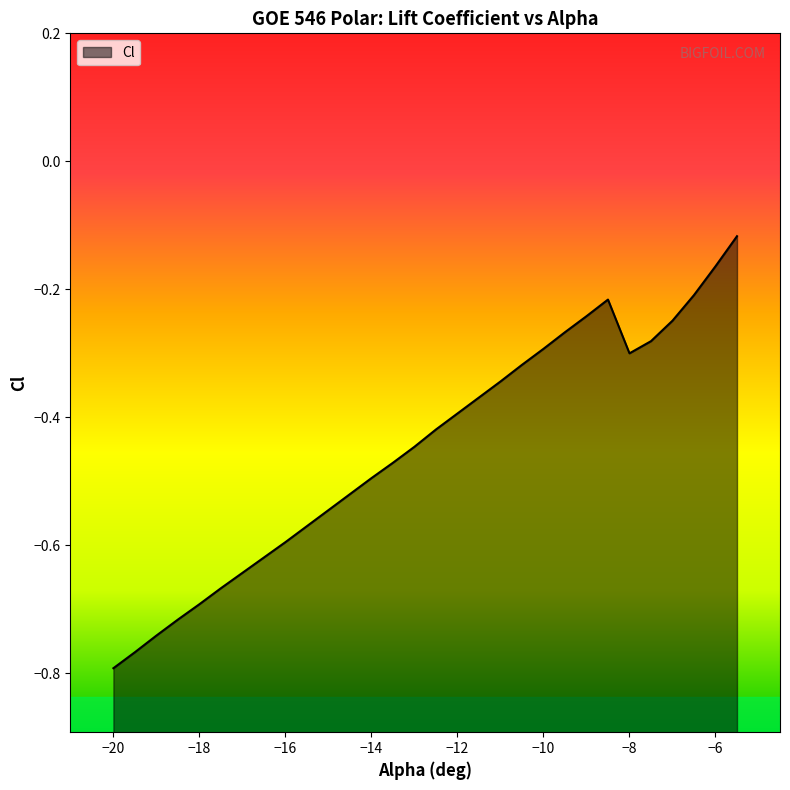

The chart shows a value of -0.5 at -15. True or false?

True